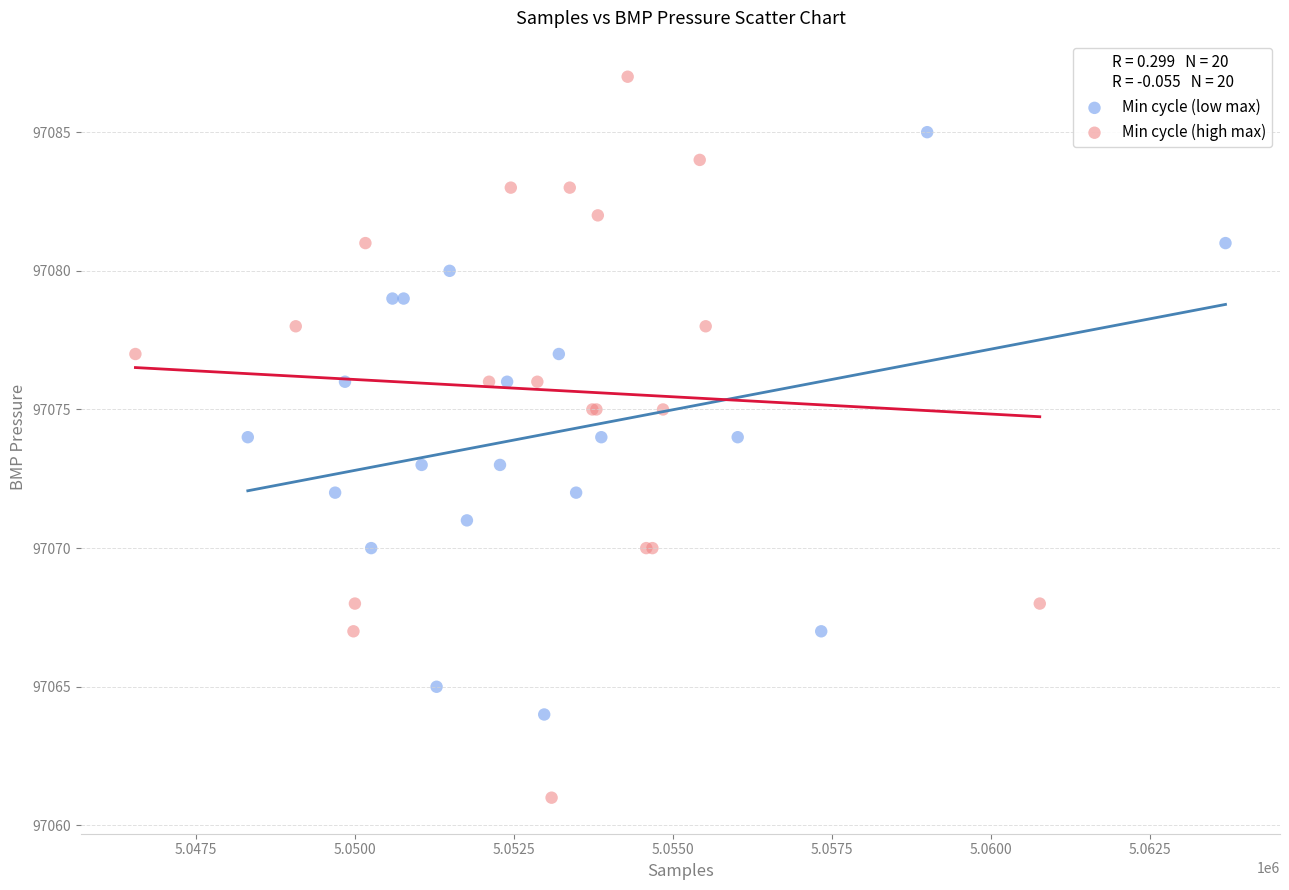

What are all the series names shown in the legend?

Min cycle (low max), Min cycle (high max)